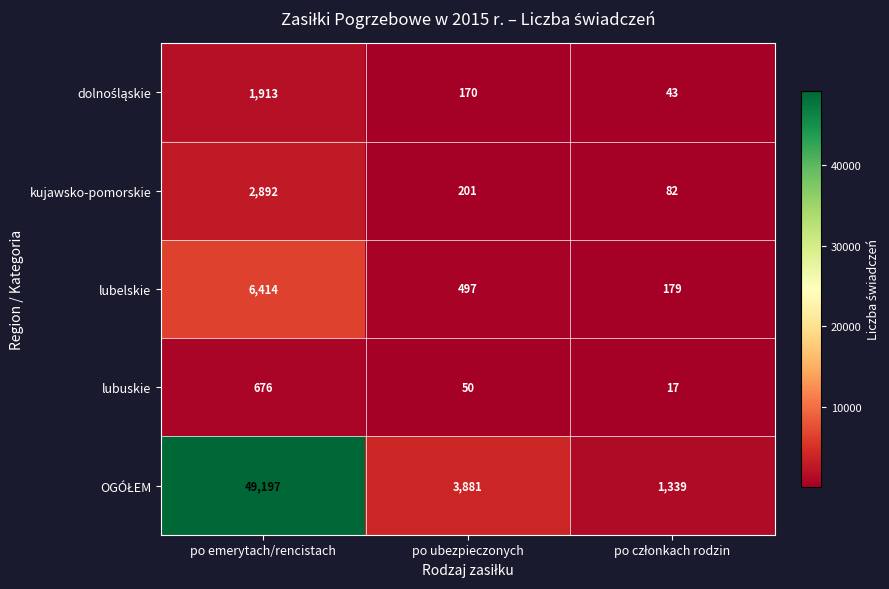

What is the difference between the maximum and minimum values in the lubuskie series?

659